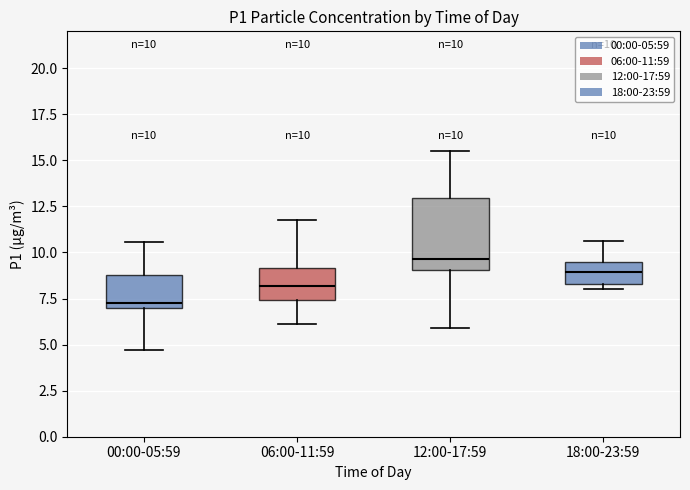

Which box is the tallest, from its lower edge to its upper edge?

12:00-17:59